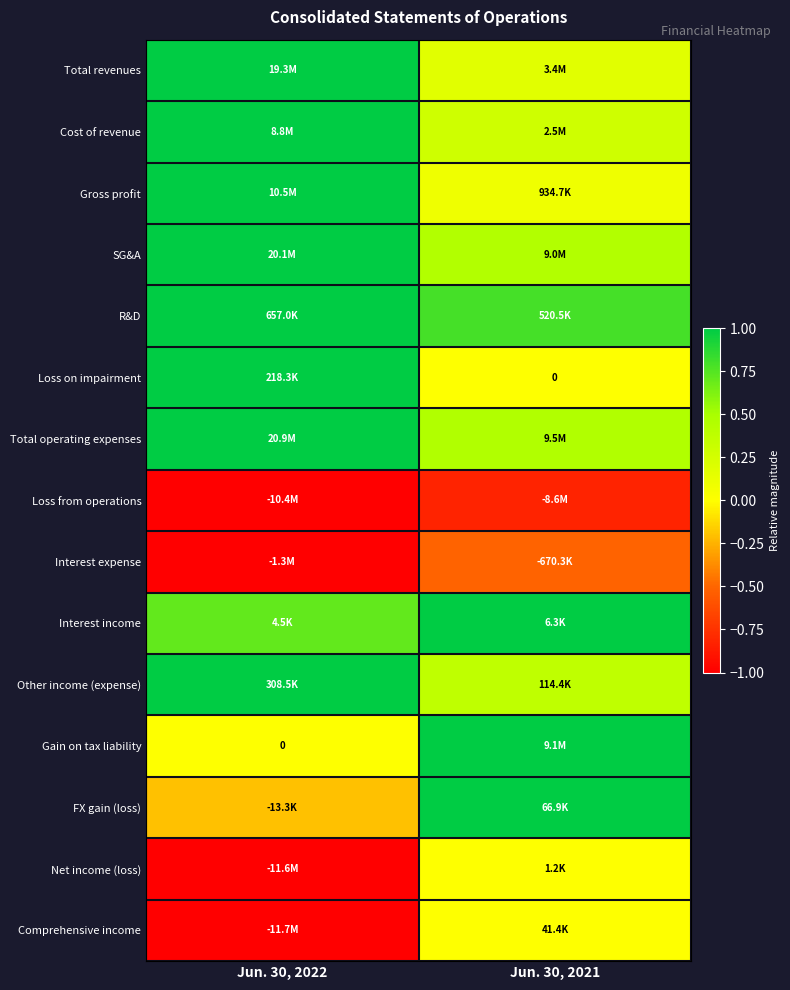

Is it true that Gain on tax liability equals 0.0 at Jun. 30, 2022?

True